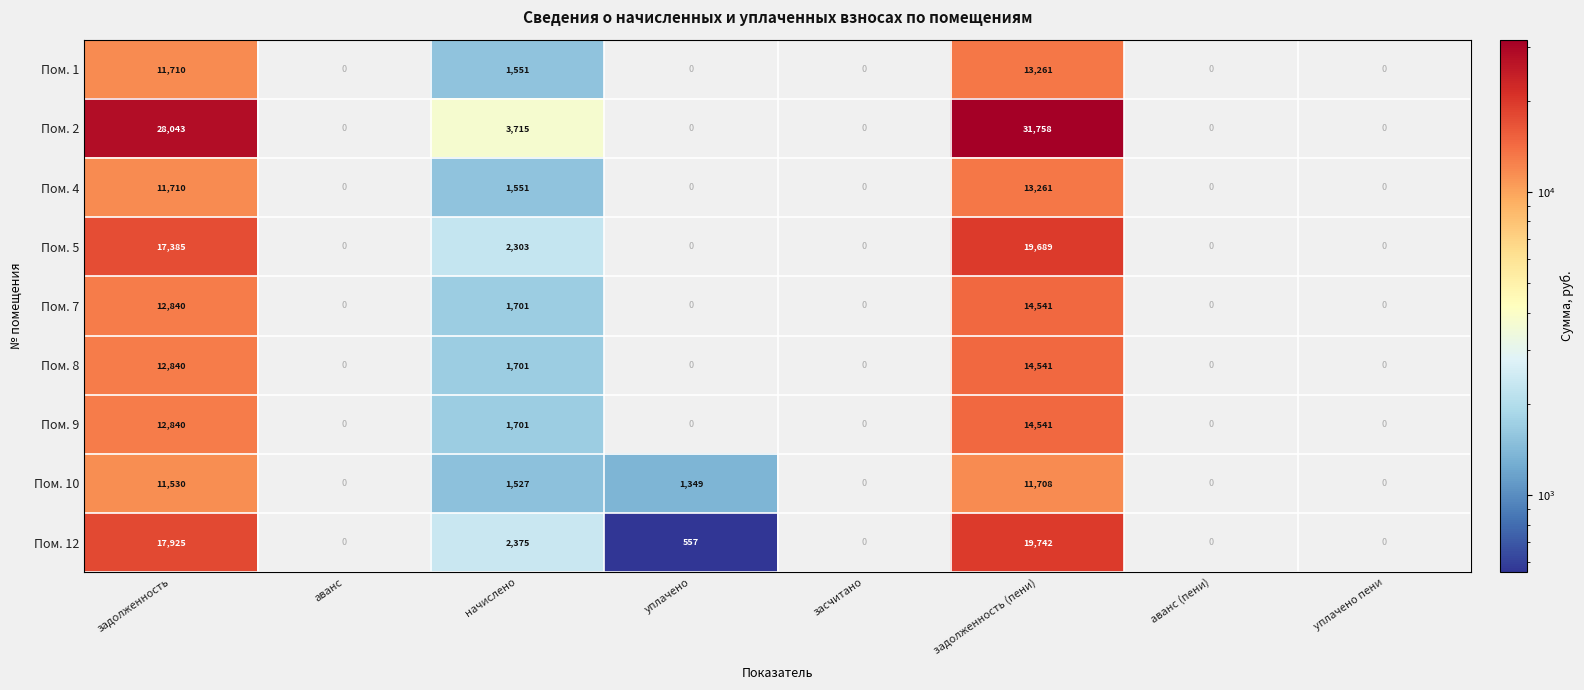

The value of Пом. 2 at уплачено is 0. True or false?

True